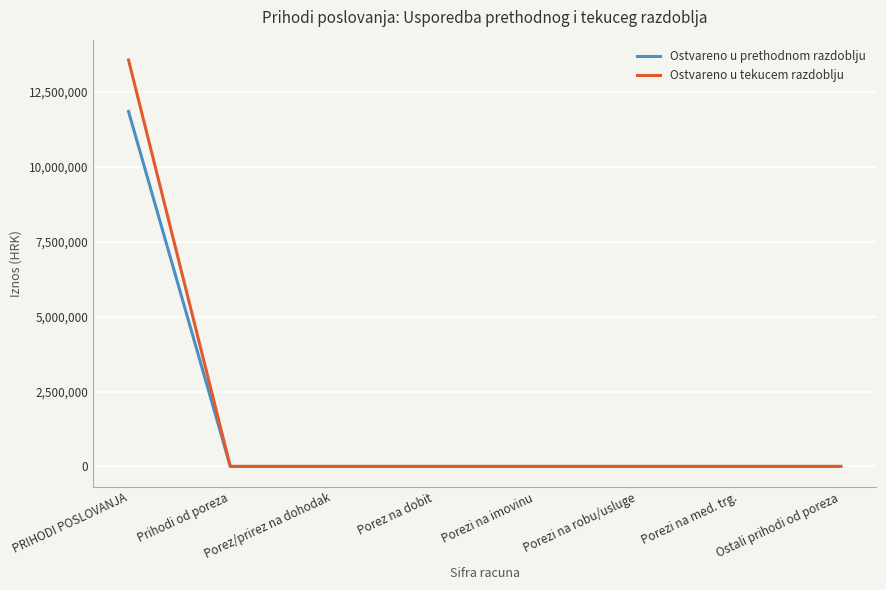

Rank the series by their maximum value, from lowest to highest.

Ostvareno u prethodnom razdoblju, Ostvareno u tekucem razdoblju